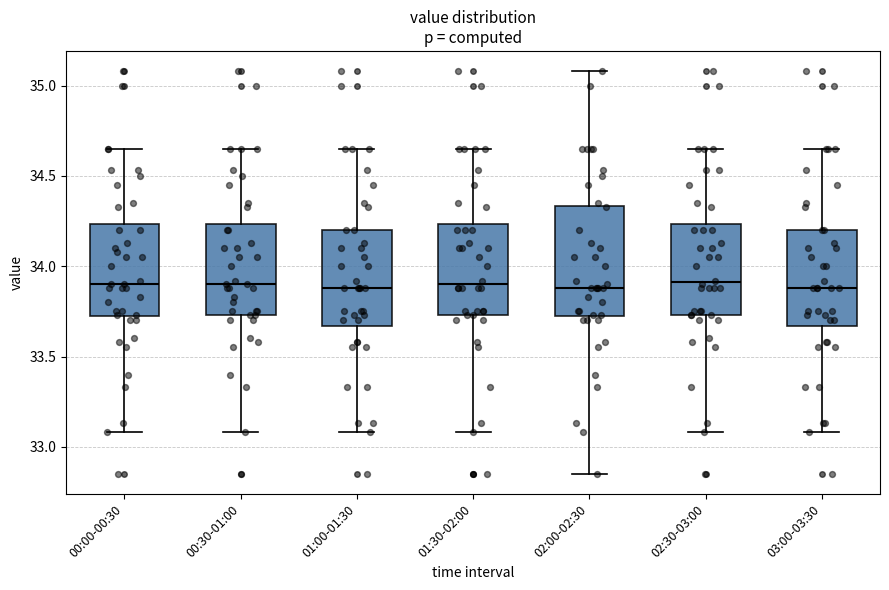

Where is the upper edge of the box for 03:00-03:30 on the y-axis? The values are not printed on the chart, so give them approximately, as read against the axis.

34.20